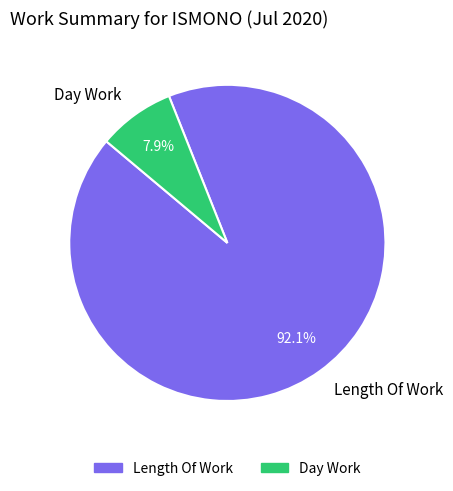

To the nearest percent, what is the difference between the largest and smallest slice percentages?

84%